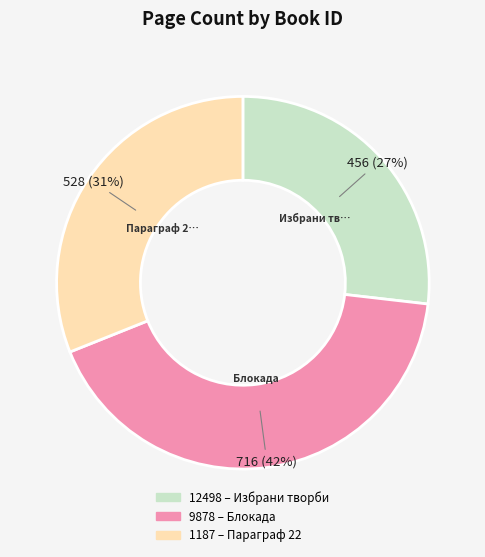

Count the number of slices in the pie.

3